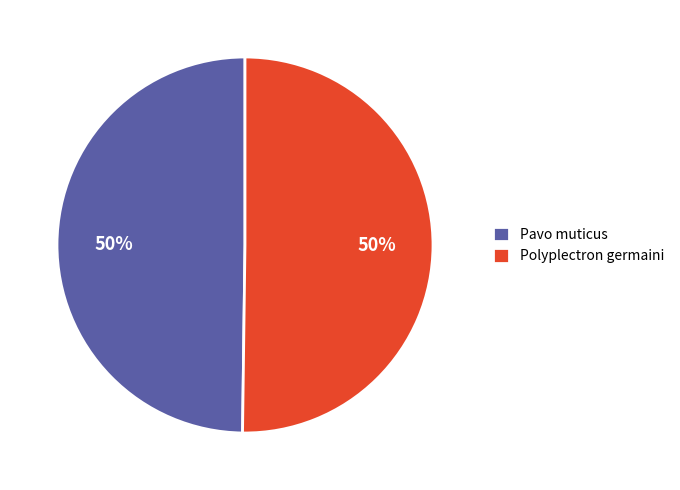

To the nearest percent, what is the combined percentage of Pavo muticus and Polyplectron germaini?

100%